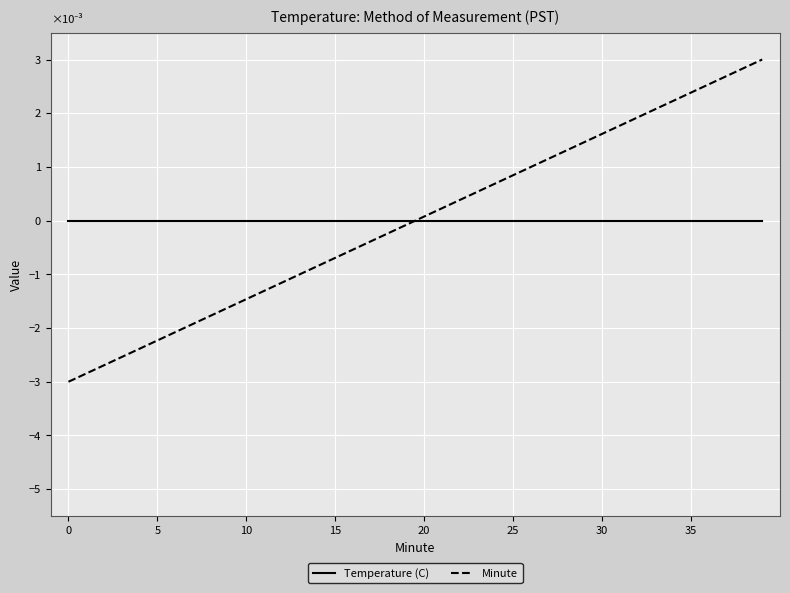

Which series ends up on top after the final intersection of Minute and Temperature (C)?

Minute